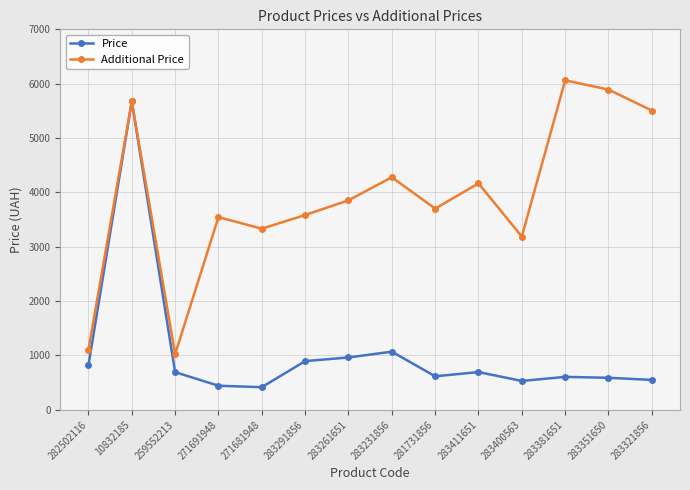

List the series in order of their overall mean, lowest first.

Price, Additional Price